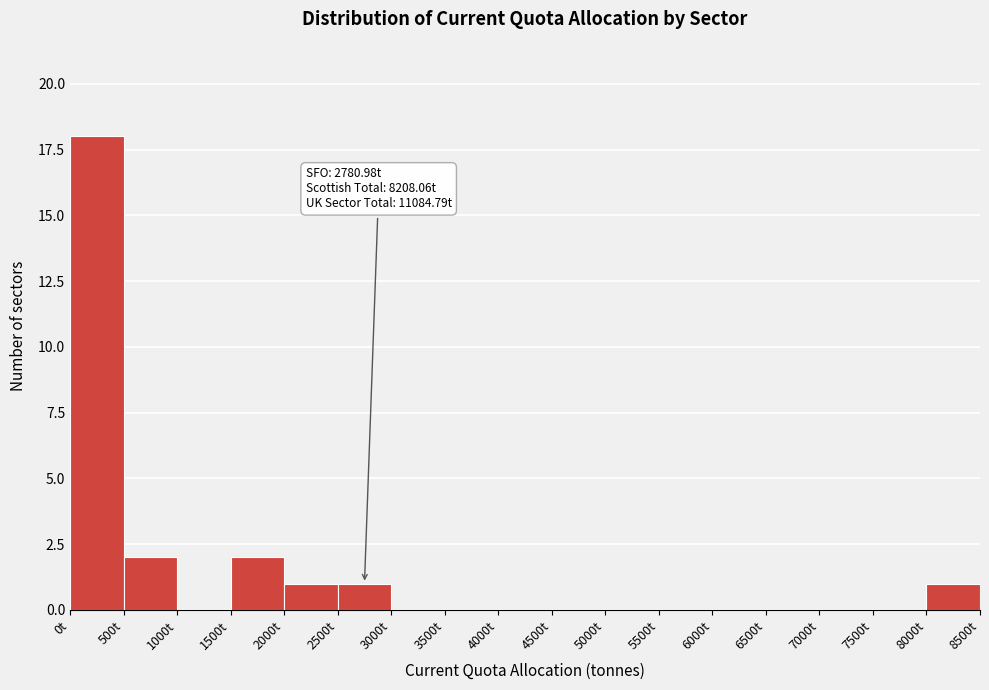

Over which range of the x-axis is the bar tallest?

0 to 500